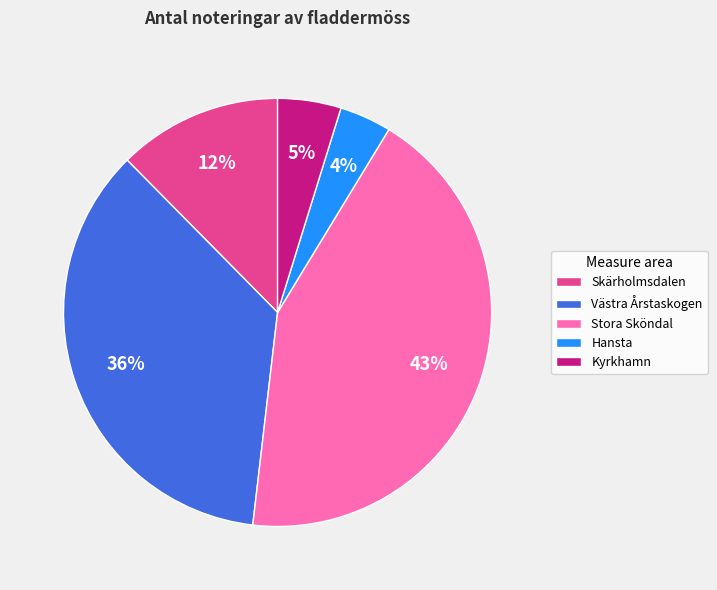

To the nearest percent, what percentage of the pie is Hansta?

4%